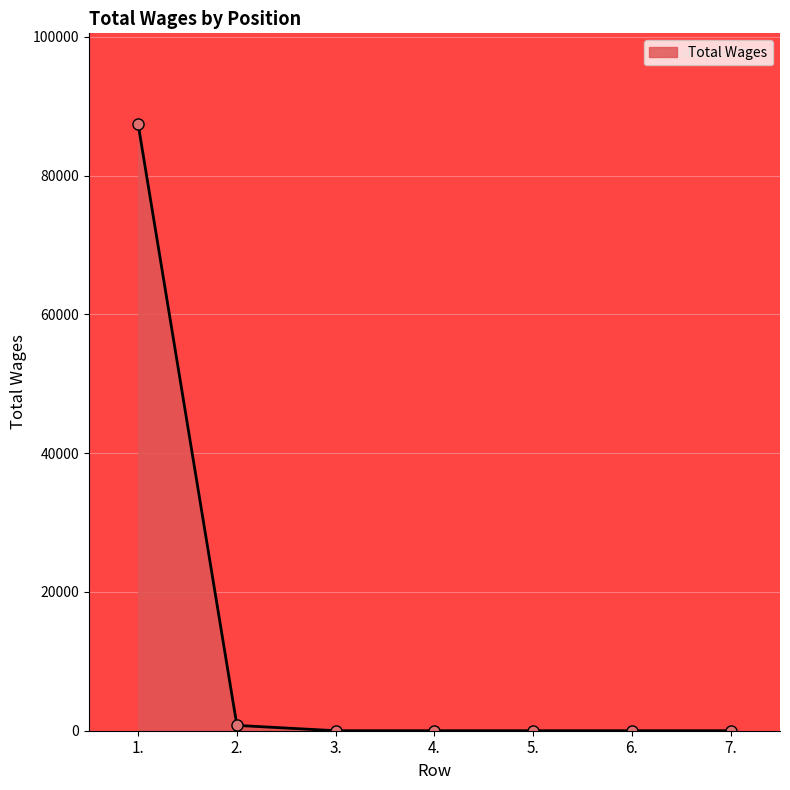

What is the greatest value displayed?

87378